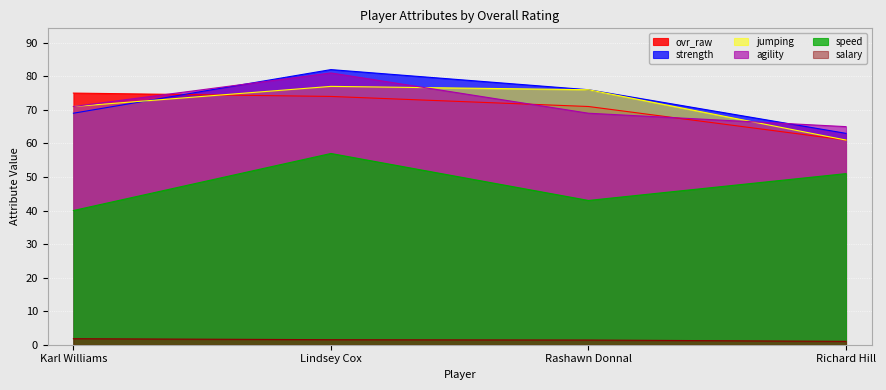

How many lines are shown in the chart?

6